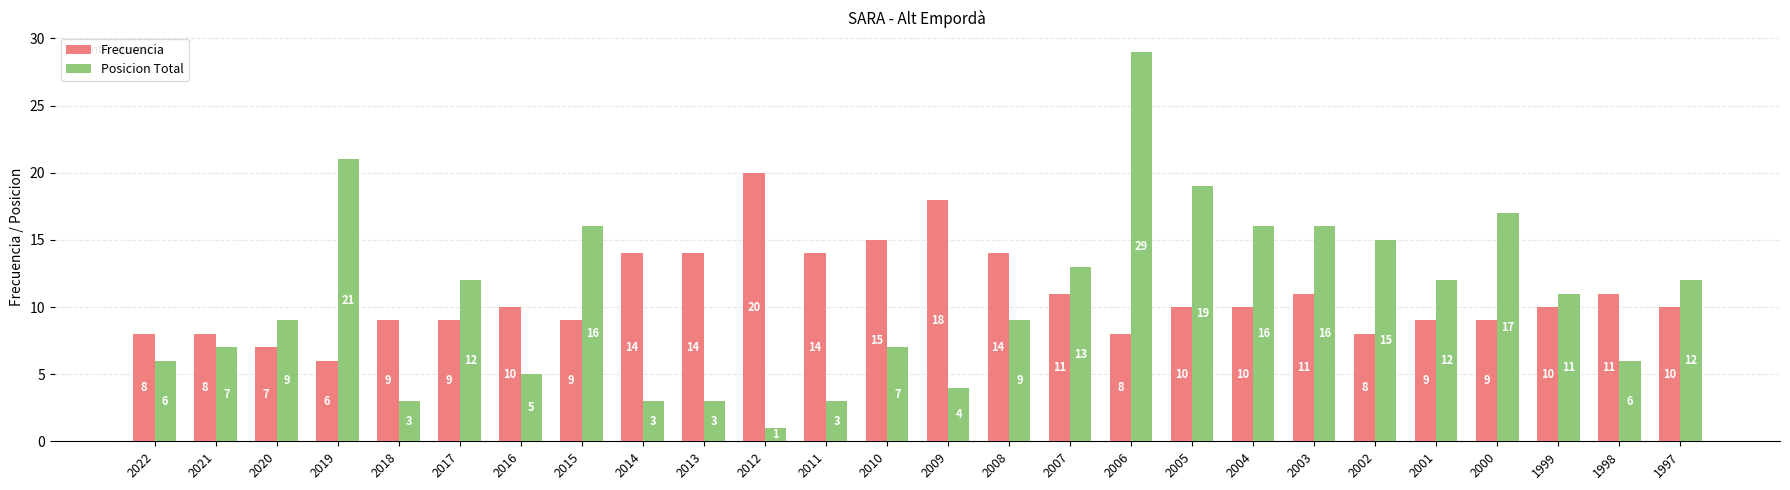

Count the number of categories in the chart.

26